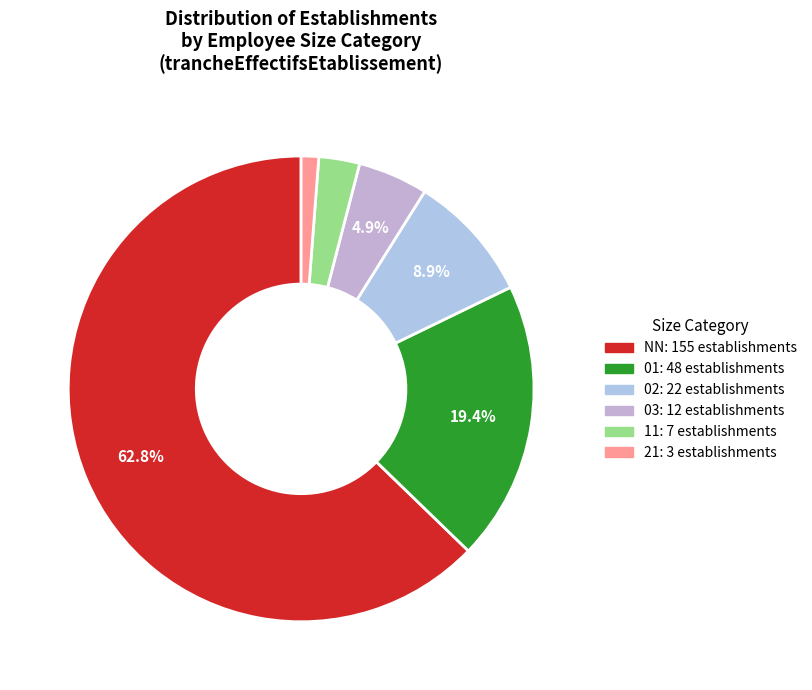

Which slice is the largest?

NN